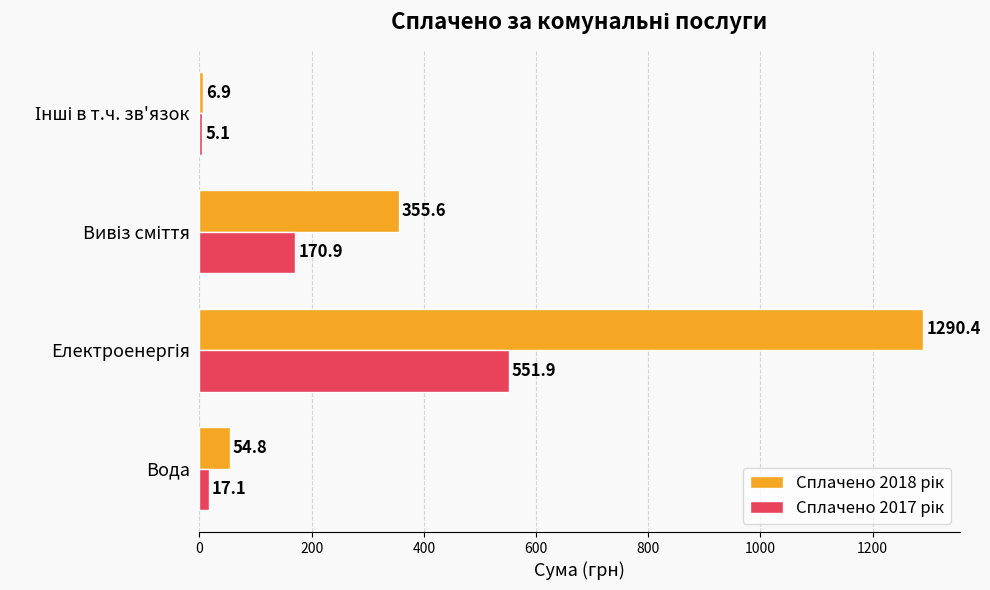

What is the maximum value shown in the chart?

1290.4